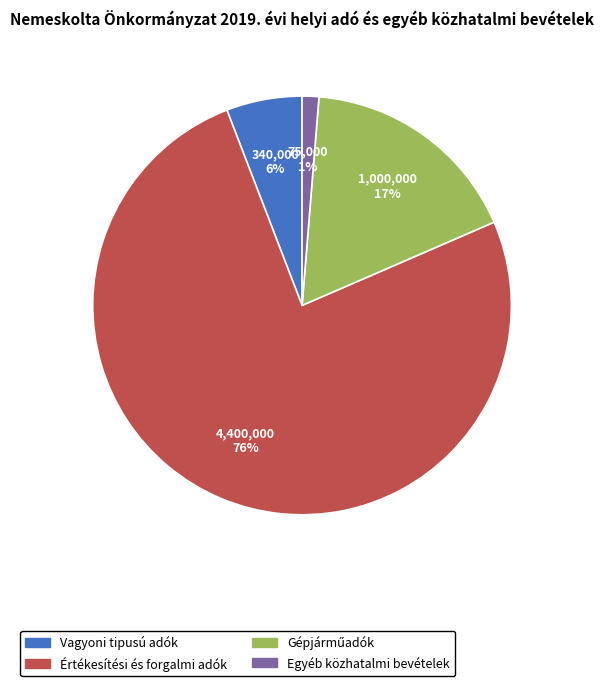

Is there any slice that represents more than half of the pie?

Yes